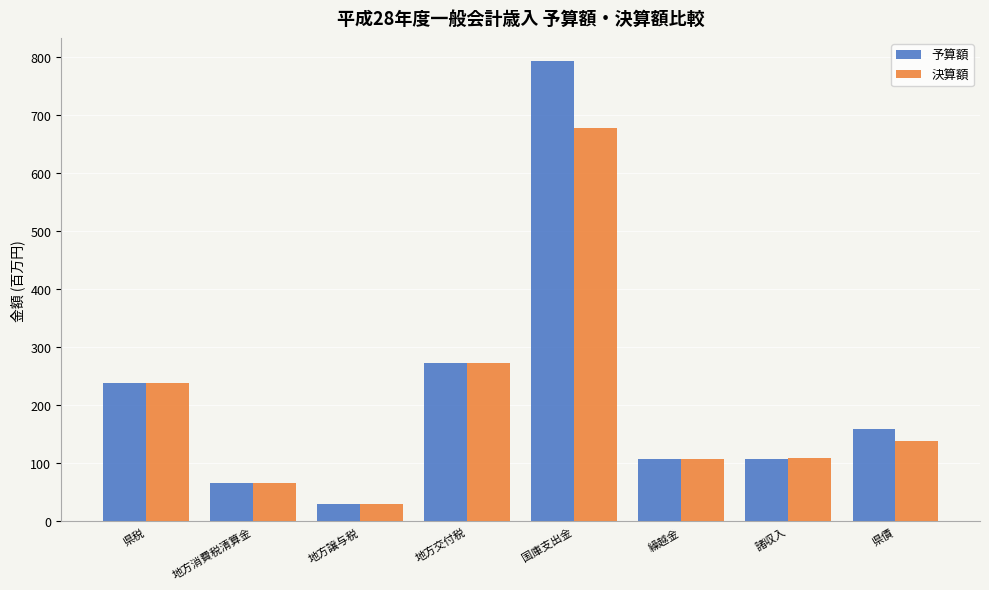

Is it true that 決算額 equals 30.7 at 地方譲与税?

True